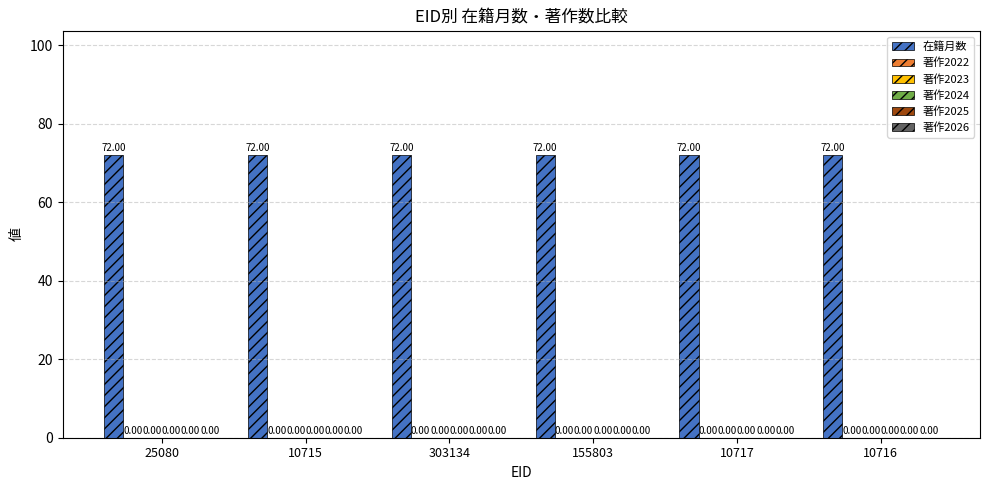

What are all the series names shown in the legend?

在籍月数, 著作2022, 著作2023, 著作2024, 著作2025, 著作2026